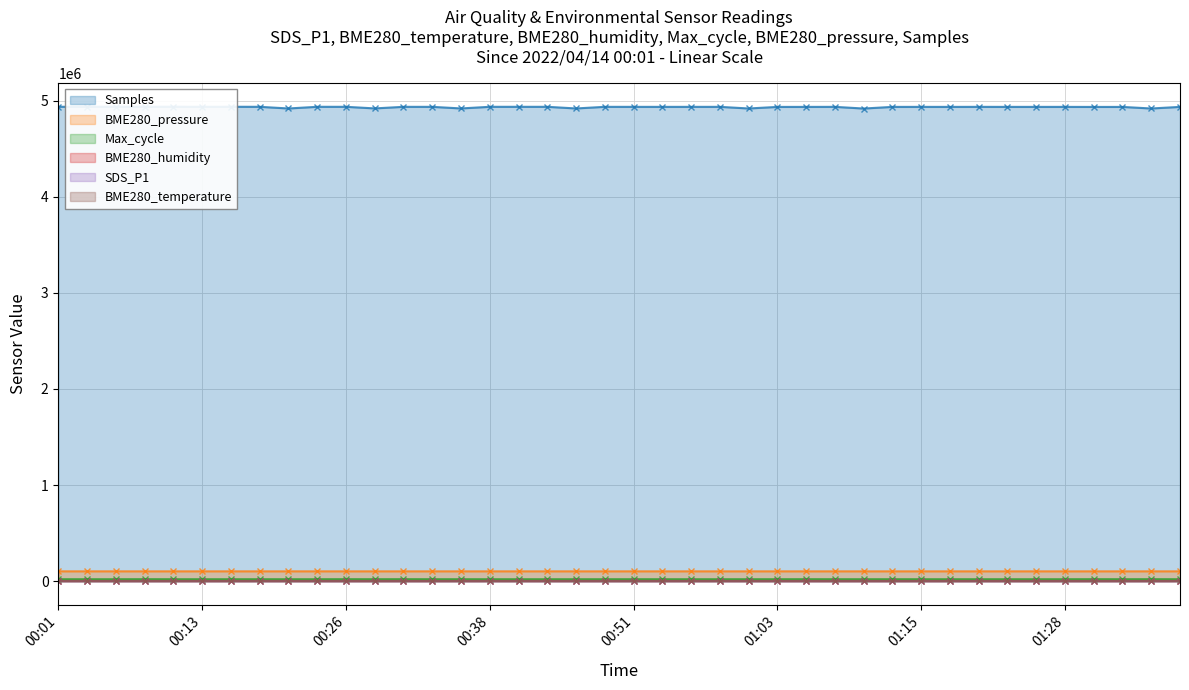

How many values in the SDS_P1 series exceed 1?

31